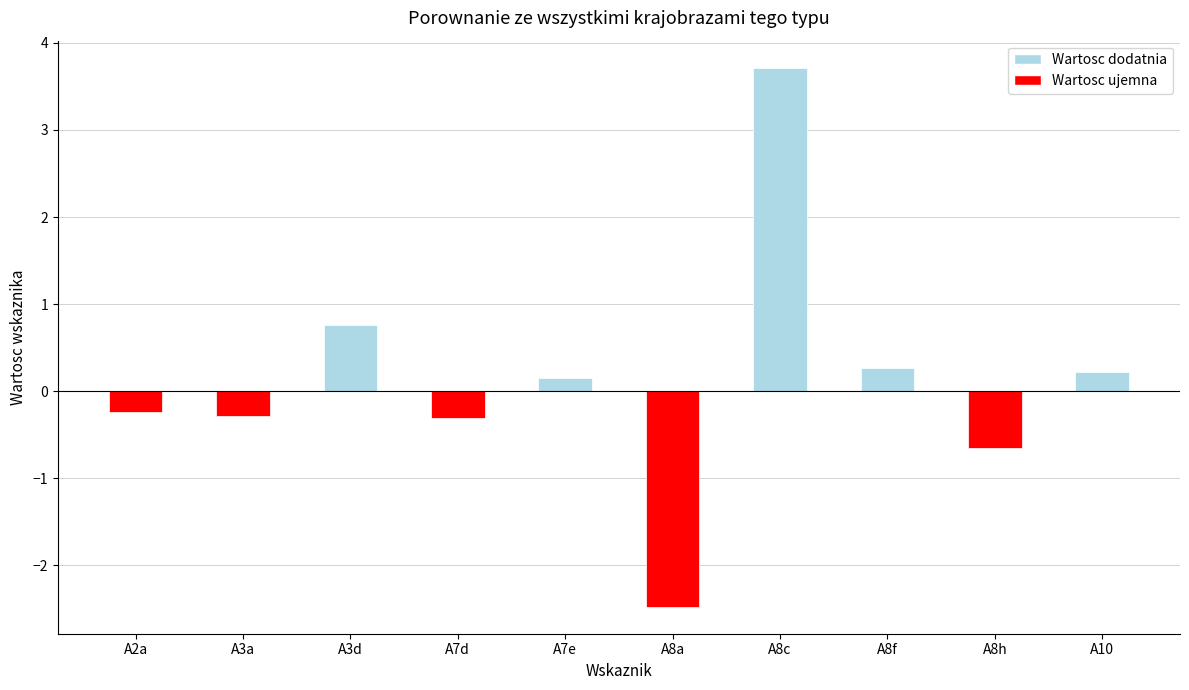

Is it true that the value at A2a is -0.2?

True